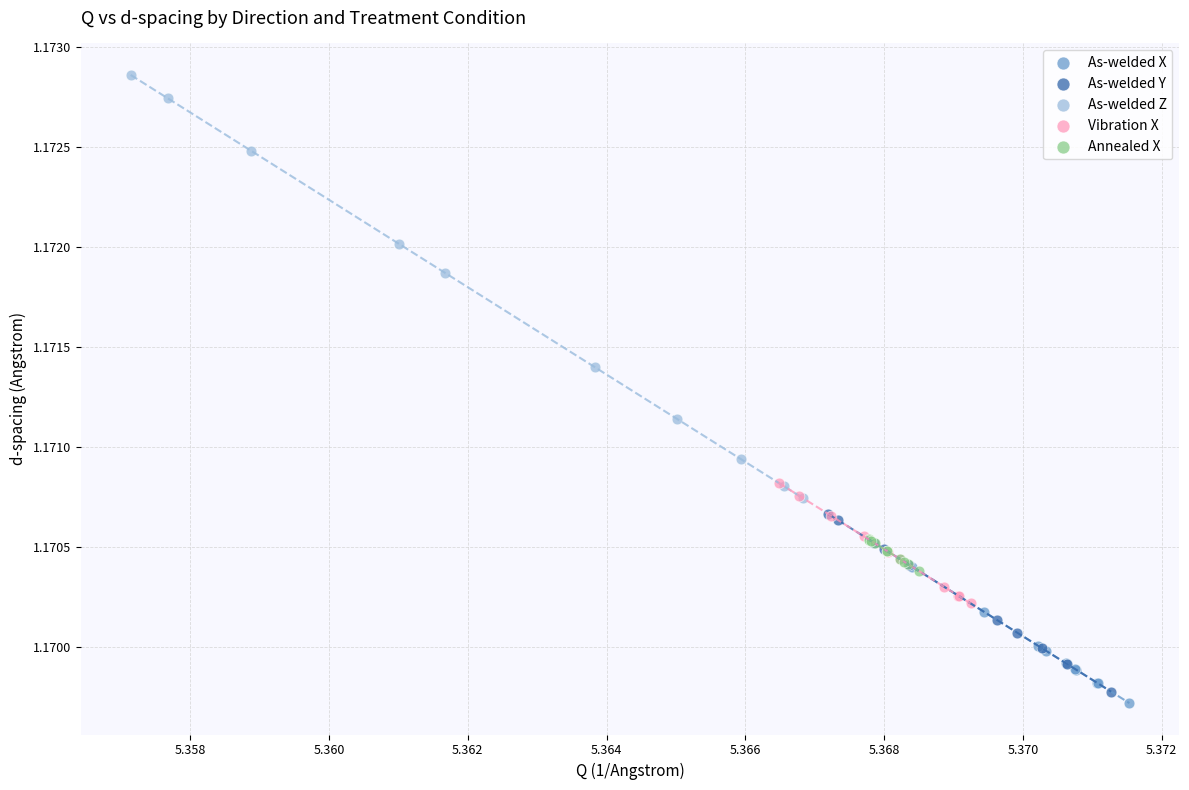

Which series reaches the maximum Y coordinate?

As-welded Z